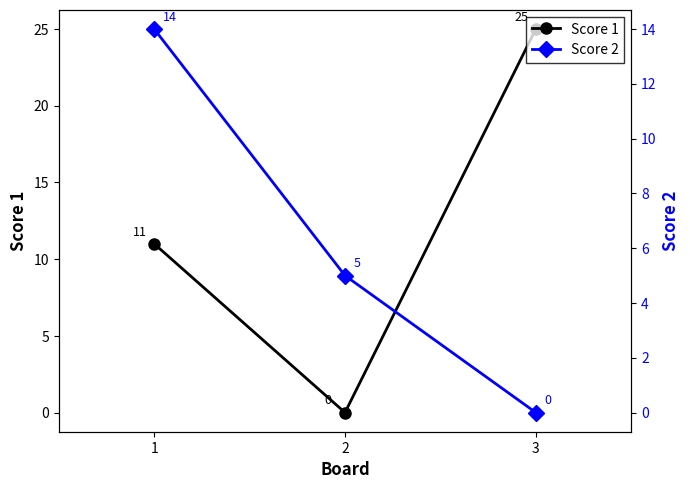

What is the sum of the Score 1 values at 2 and 3?

25